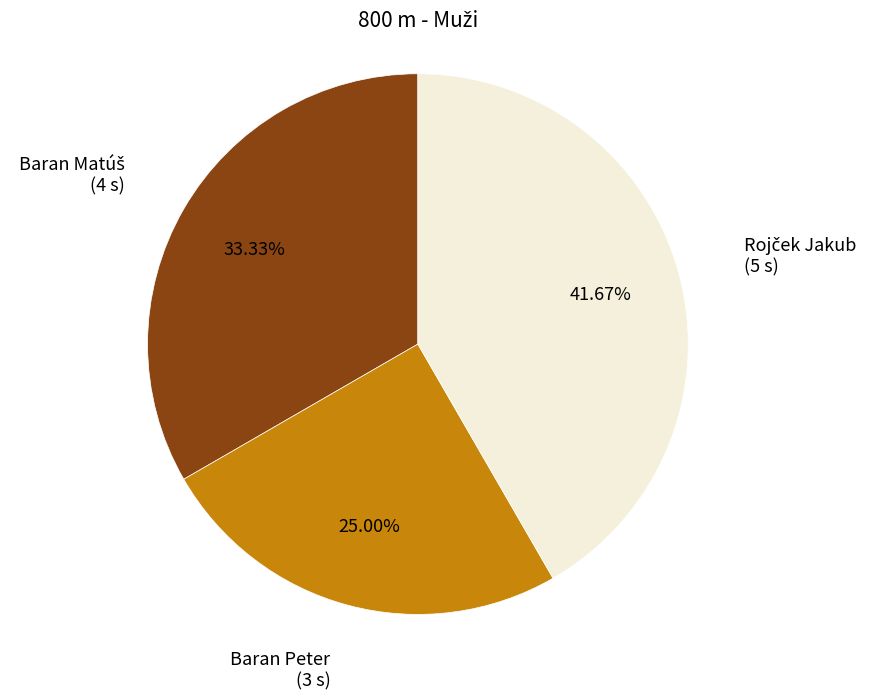

Is there any slice that represents more than half of the pie?

No